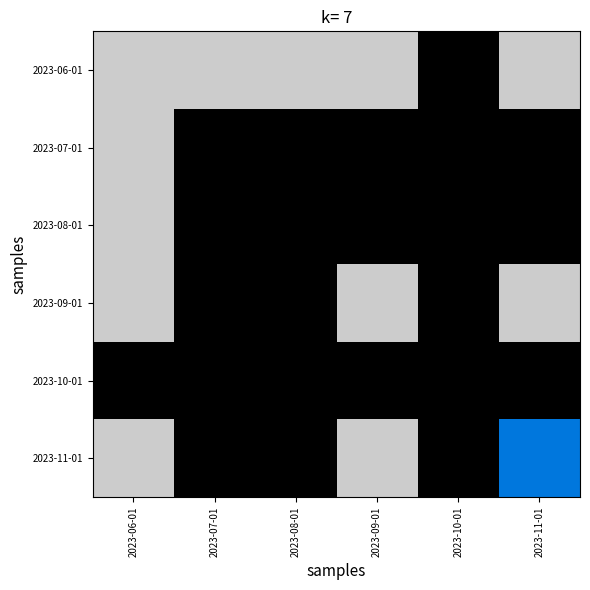

How many categories are shown in the chart?

6